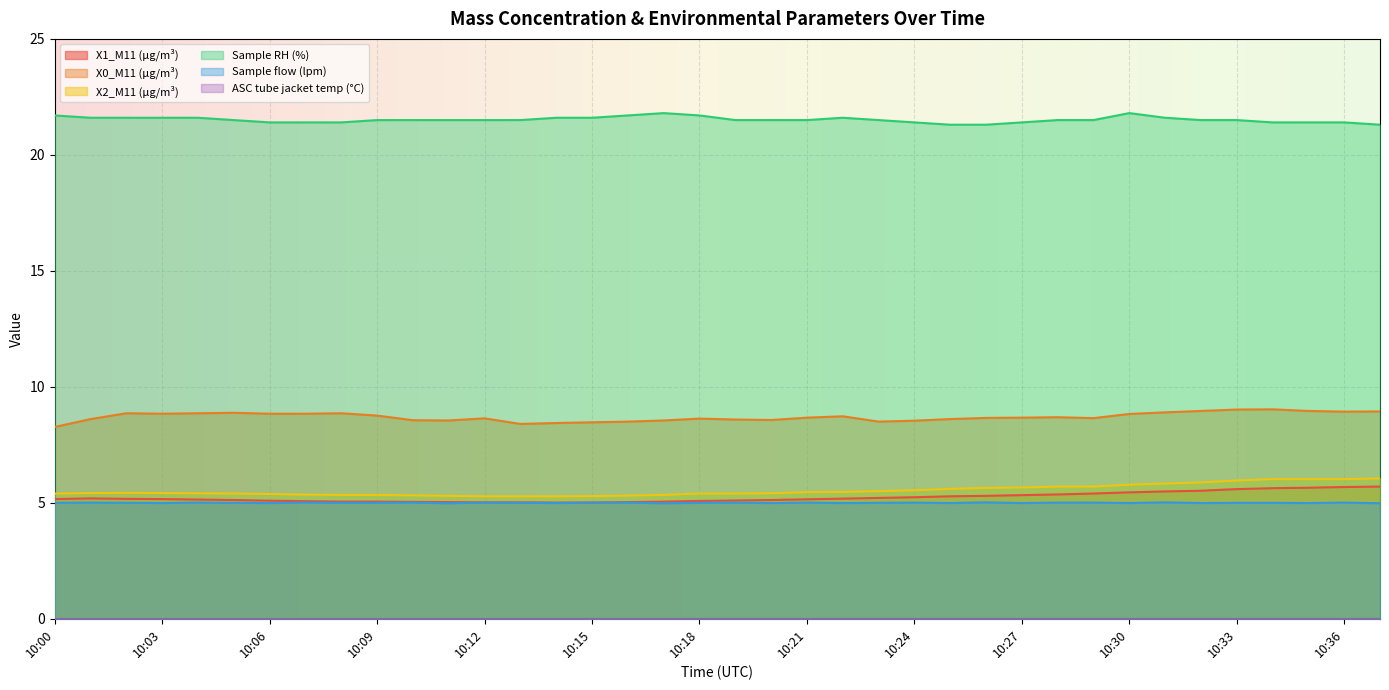

The X2_M11 (μg/m³) series shows 5.3 at 10:15. True or false?

True